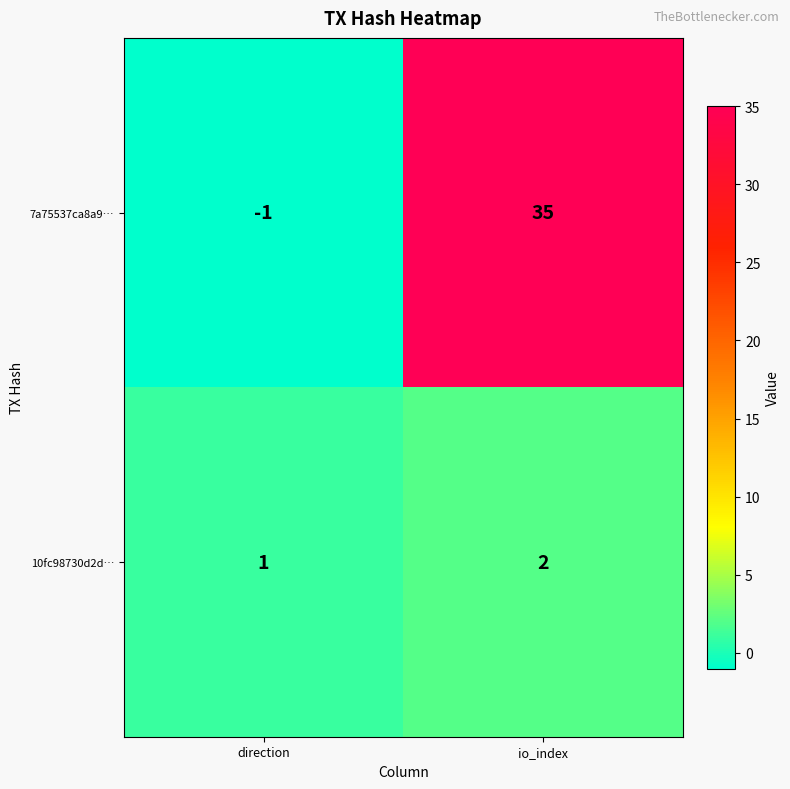

Where is 10fc98730d2d… nearest to the value 1?

direction